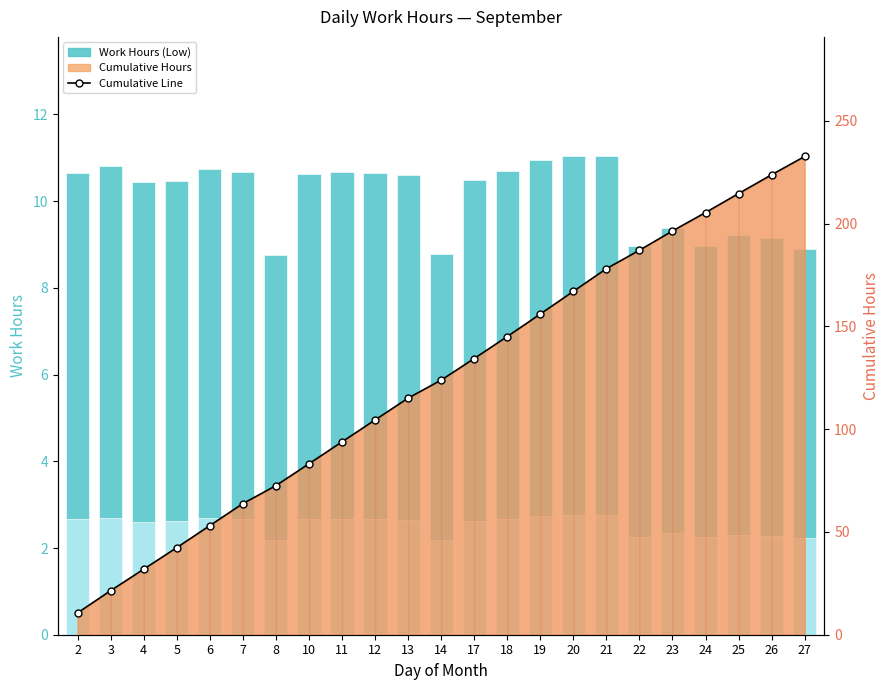

Reading right to left, what are all the values shown in this chart?

Low (Work Hours): 27=8.9	26=9.2	25=9.2	24=9.0	23=9.4	22=9.0	21=11.0	20=11.0	19=10.9	18=10.7	17=10.5	14=8.8	13=10.6	12=10.7	11=10.7	10=10.6	8=8.8	7=10.7	6=10.7	5=10.5	4=10.4	3=10.8	2=10.6
Cumulative Hours Line: 27=232.6	26=223.7	25=214.6	24=205.3	23=196.4	22=187.0	21=178.0	20=167.0	19=156.0	18=145.0	17=134.3	14=123.8	13=115.1	12=104.4	11=93.8	10=83.1	8=72.5	7=63.8	6=53.1	5=42.4	4=31.9	3=21.4	2=10.6